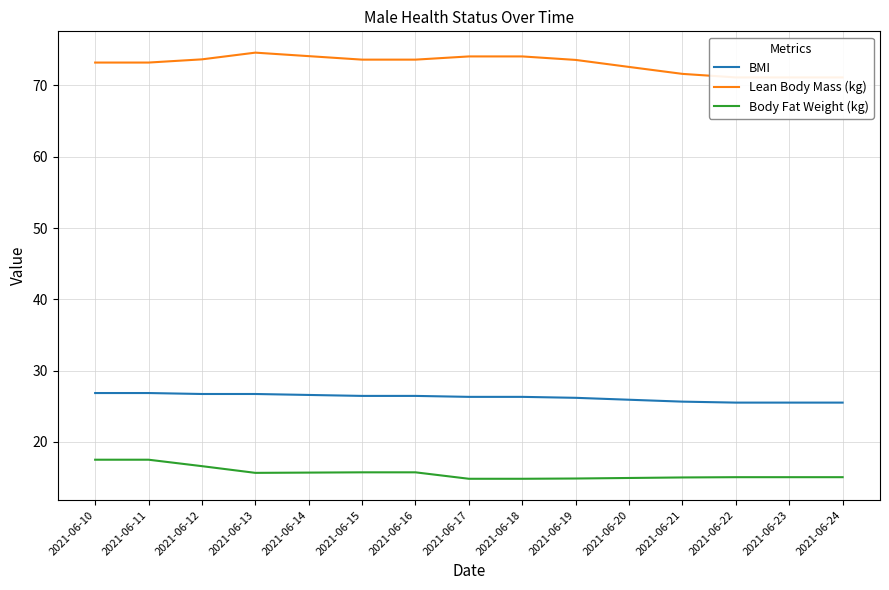

True or false: Lean Body Mass (kg) has more than 2 interior local peaks.

False